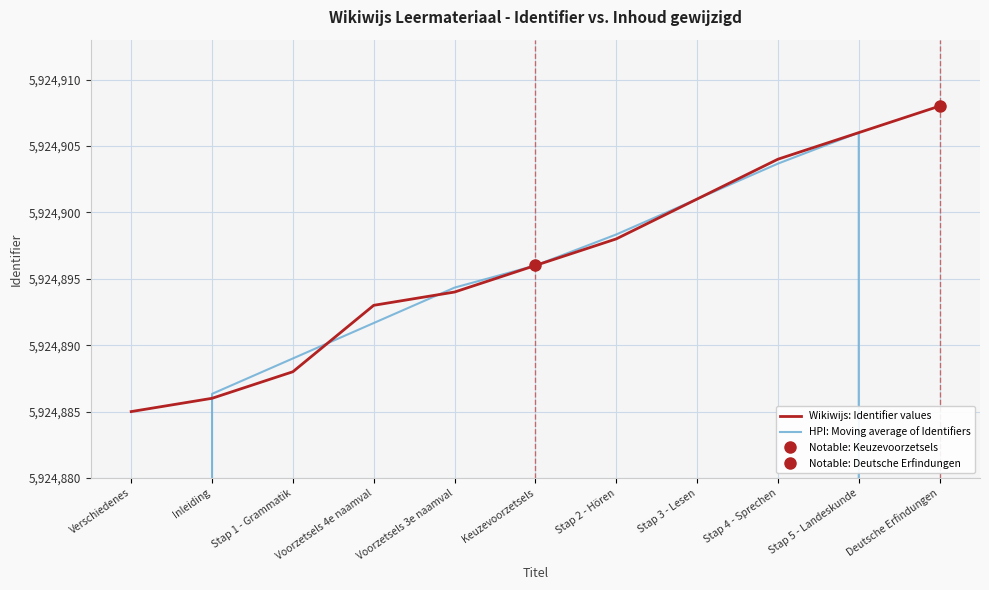

Is it true that HPI: Moving average of Identifiers equals 5924901.0 at Stap 3 - Lesen?

True